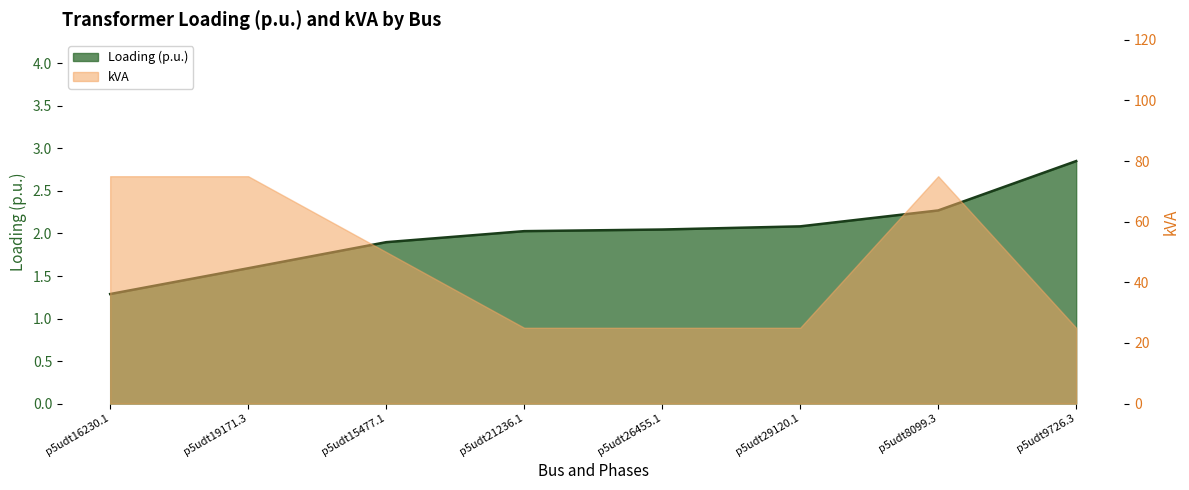

Is it true that the value at p5udt21236.1 is 2.0?

True